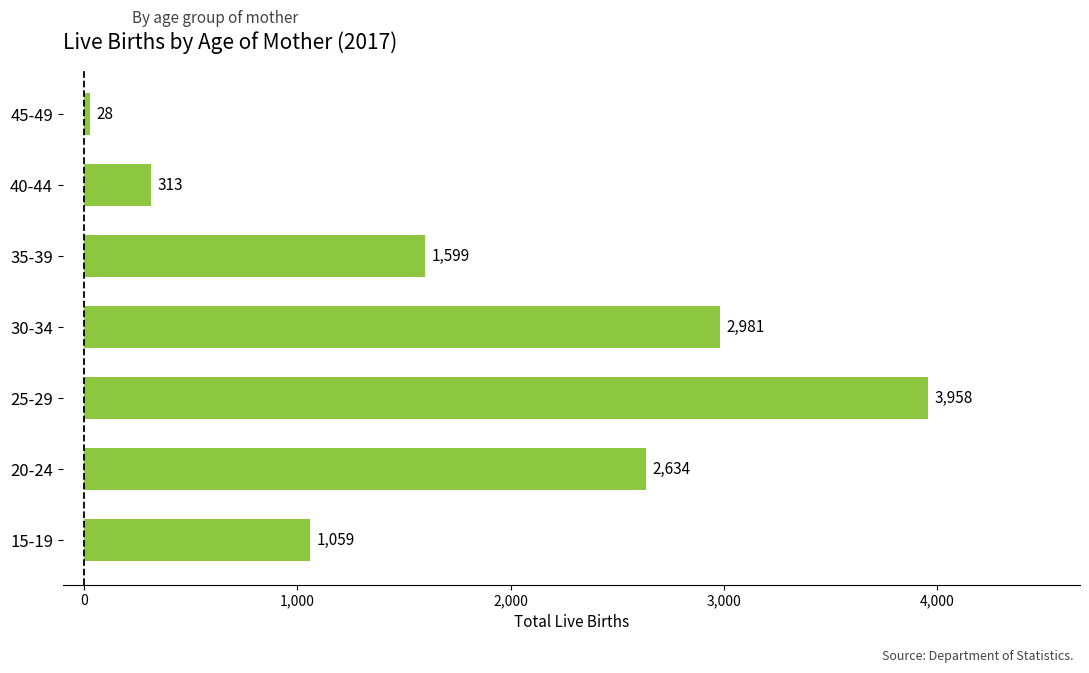

The chart shows a value of 2981 at 30-34. True or false?

True